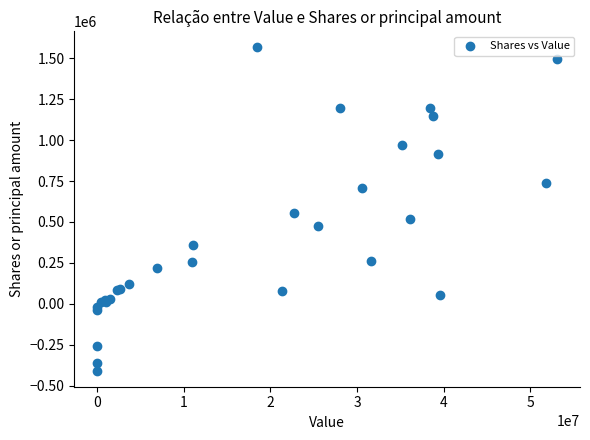

What Y value in the scatter plot is closest to 579132?

555231